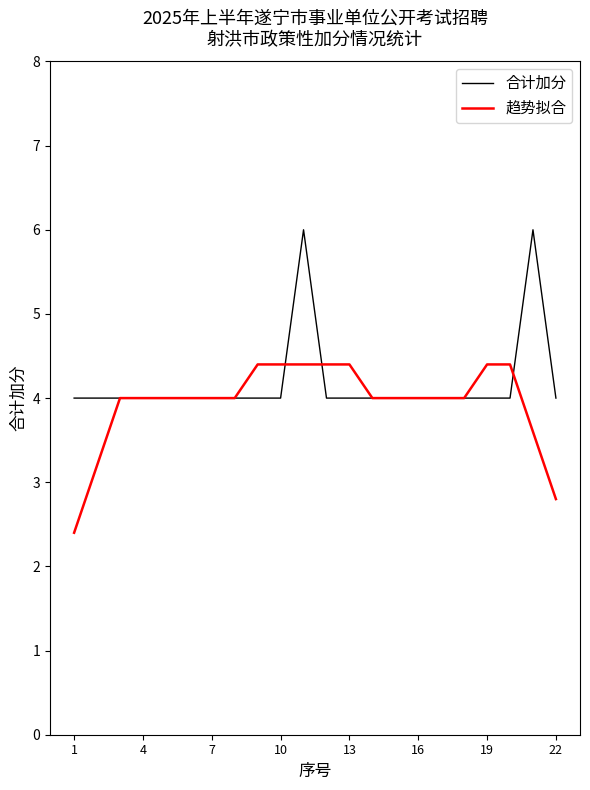

What is the highest value of the 趋势拟合 series?

4.4